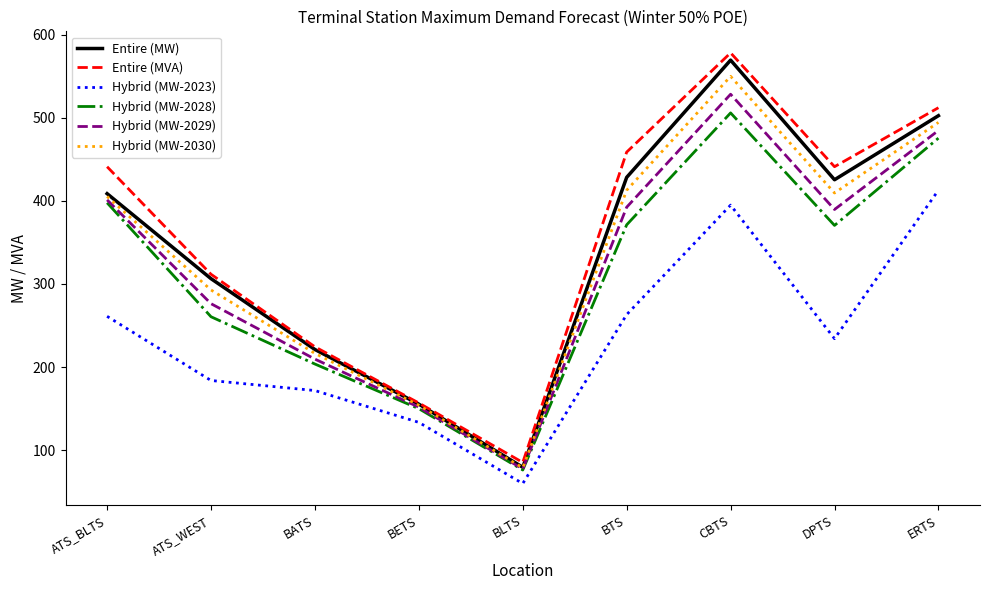

Where is Hybrid (MW-2030) nearest to the value 314?

ATS_WEST